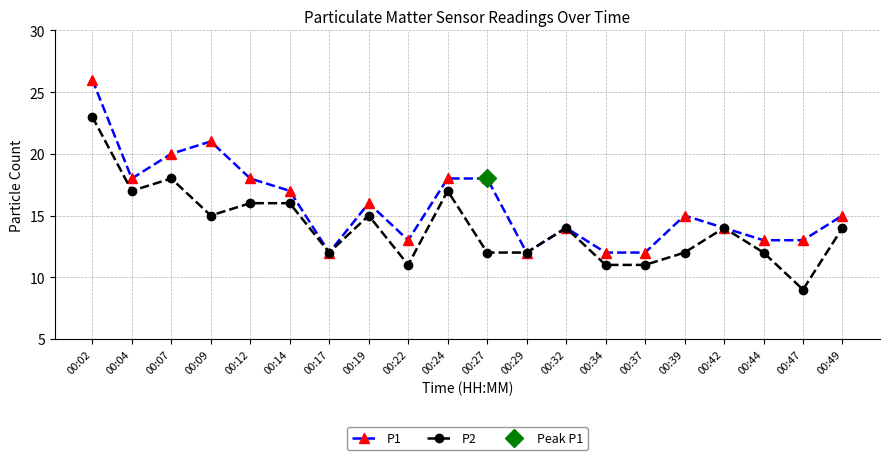

True or false: P2 has a value of 18 at 00:17.

False